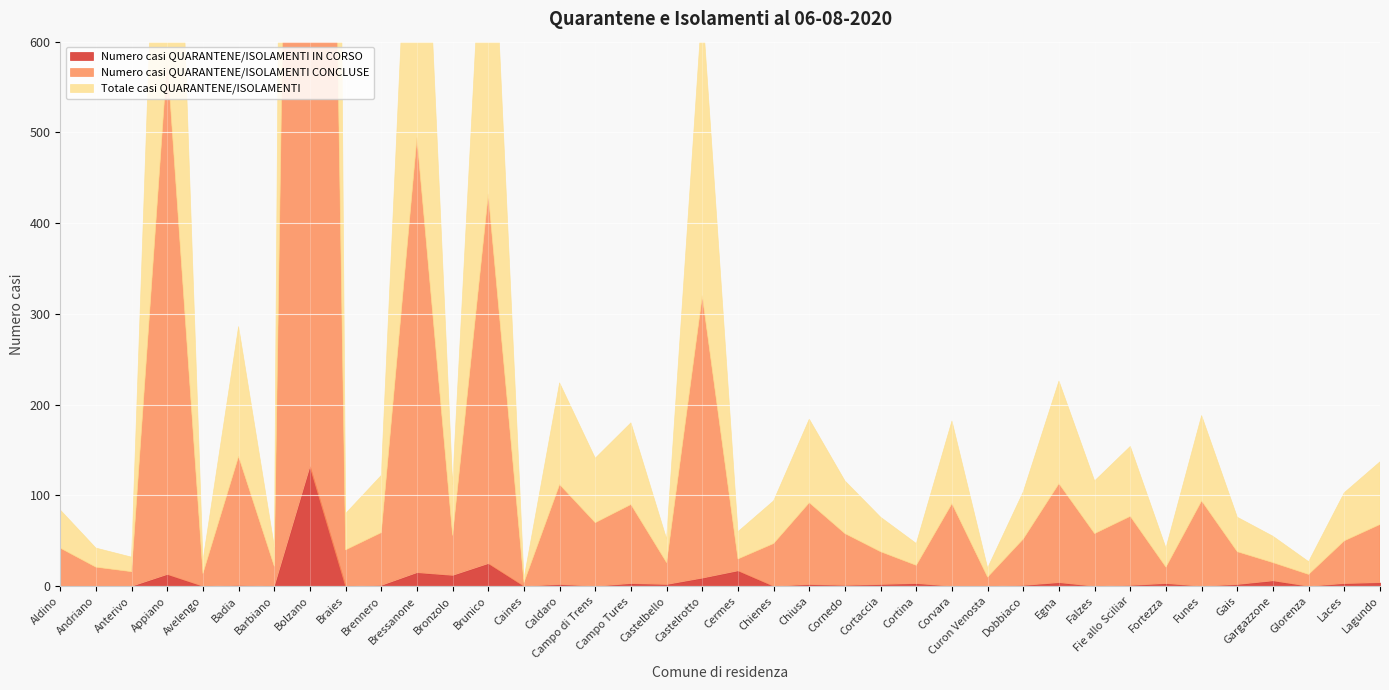

How many lines are shown in the chart?

3